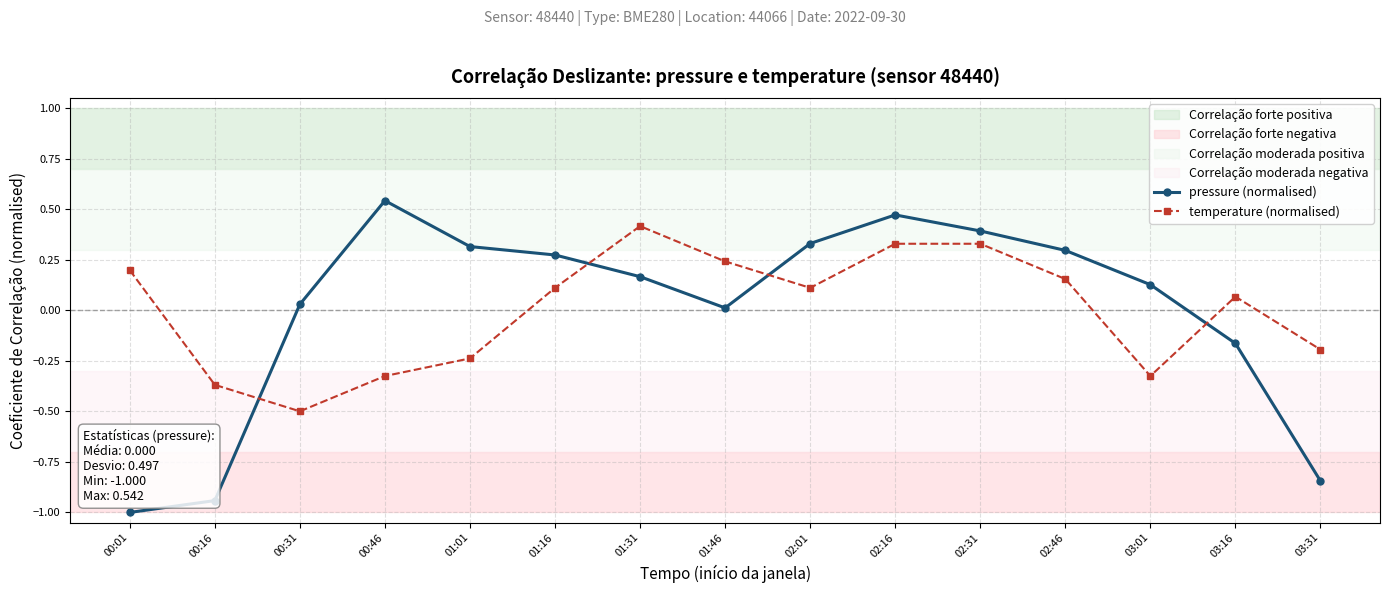

What is the minimum value shown in the chart?

-1.0